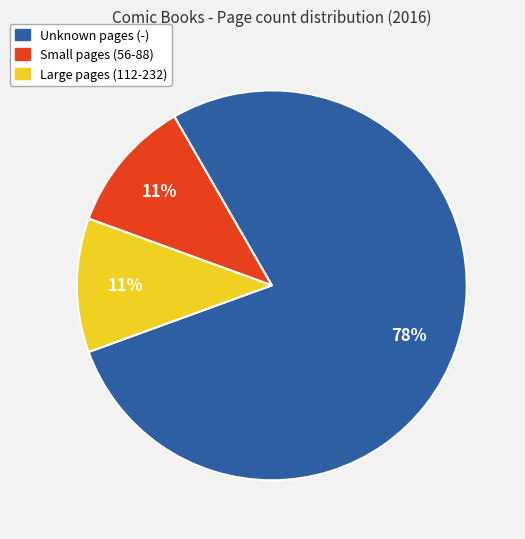

Is there a majority slice in this chart?

Yes